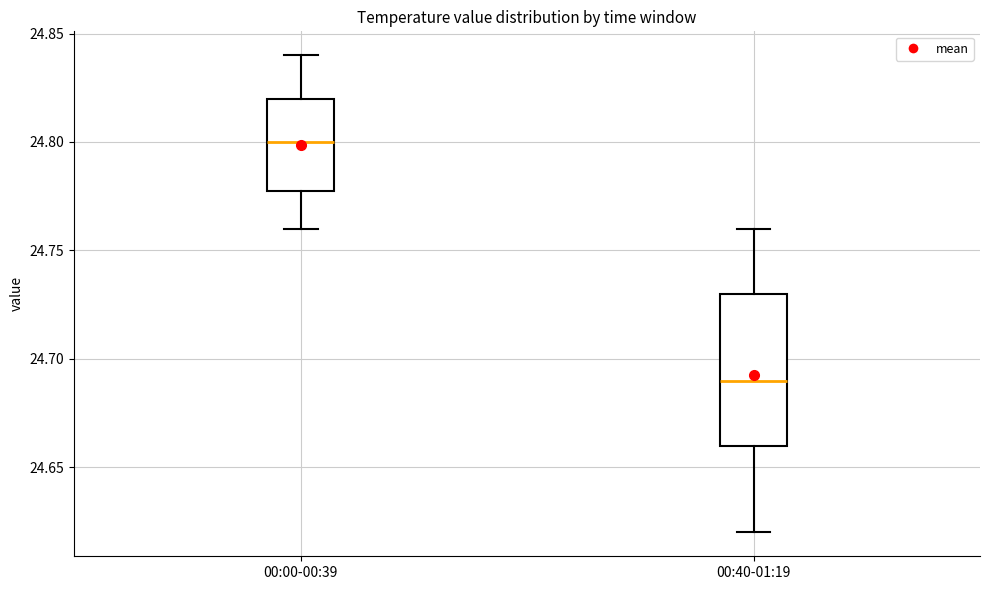

Comparing the boxes themselves (not the whiskers), which one is the tallest?

00:40-01:19